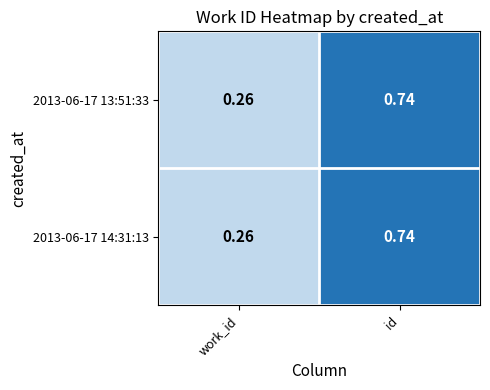

Which category has the highest value across all series?

id